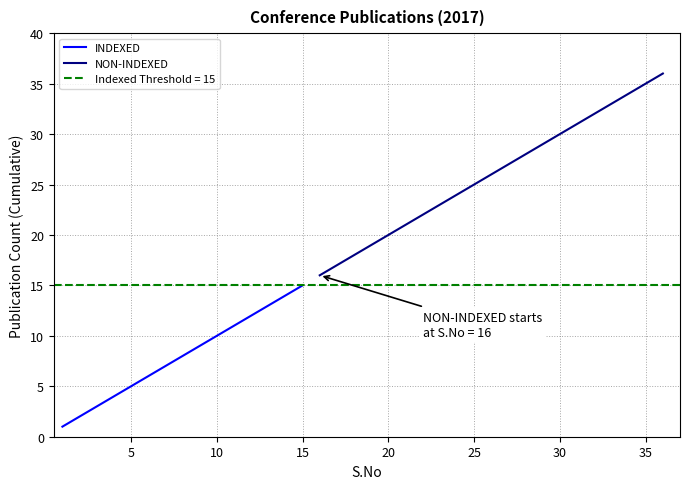

Where does the data first go above 19?

20